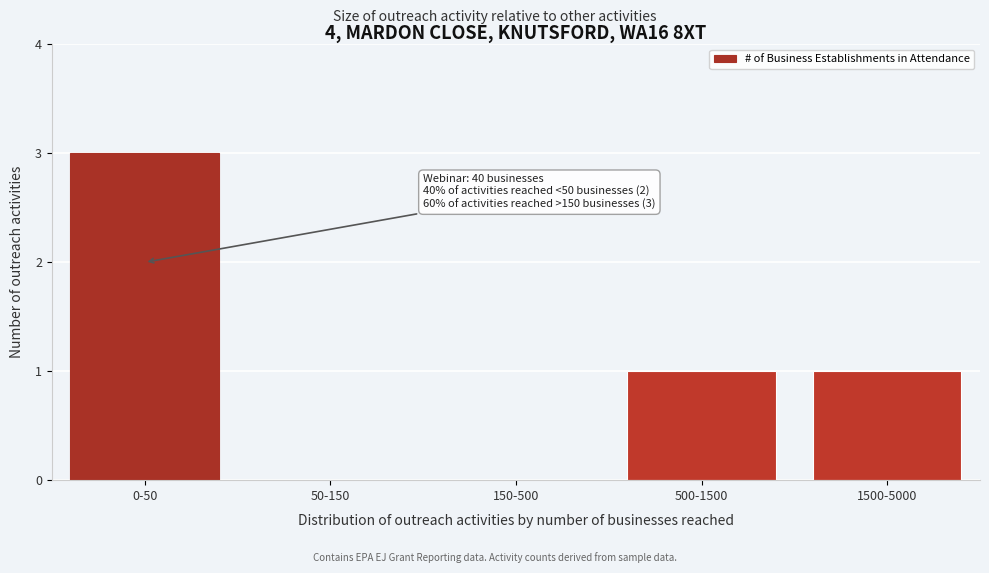

Reading right to left, extract all data points from this chart.

1500-5000=1	500-1500=1	150-500=0	50-150=0	0-50=3